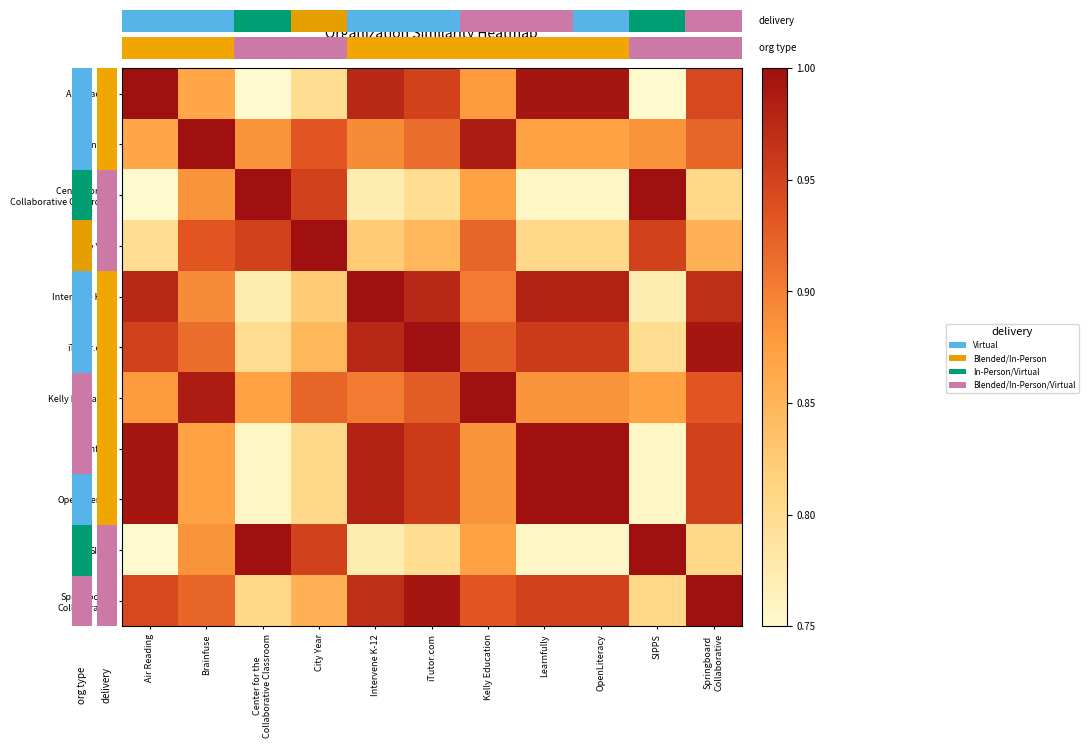

Which has a higher value, Learnfully or City Year?

Learnfully